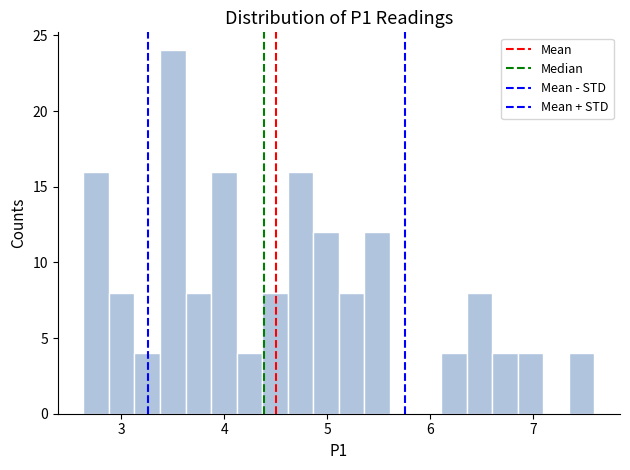

Around what value on the x-axis is the tallest bar? Give the approximate position of its centre, as read against the axis.

3.5